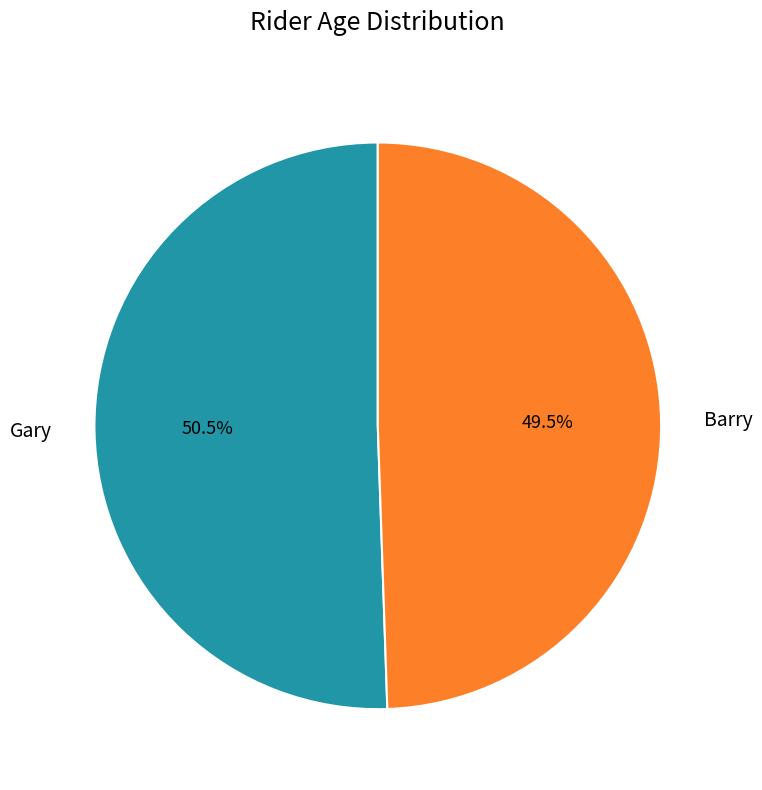

What is the largest slice in the pie chart?

Gary